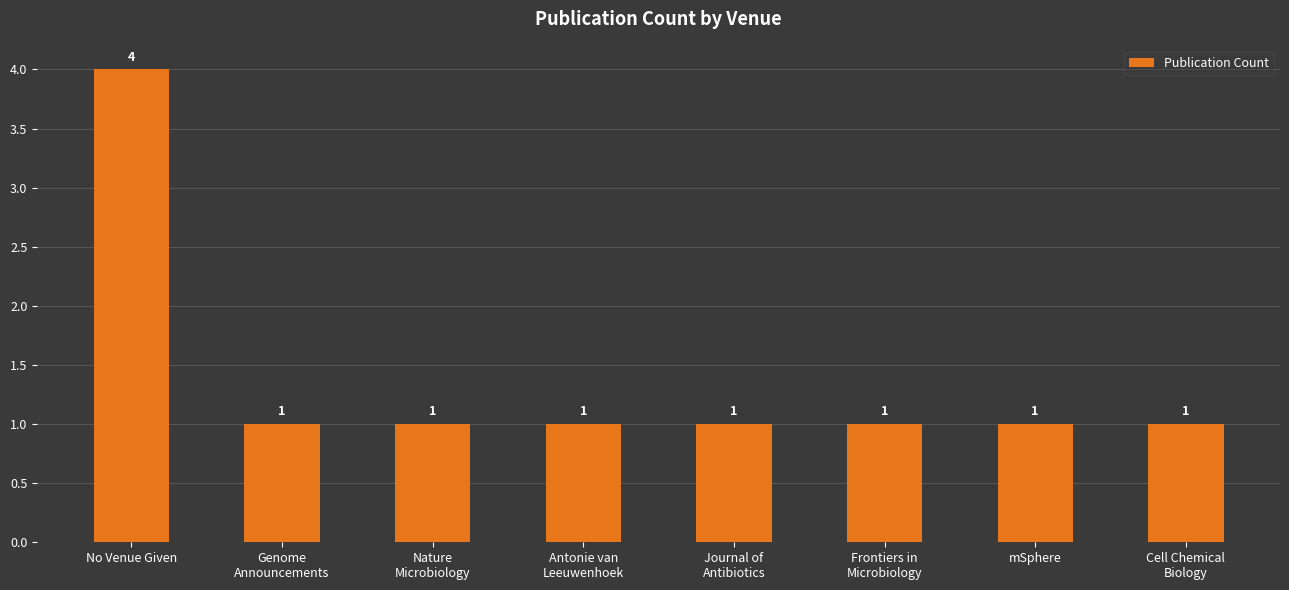

Approximately how many times larger is the value at No Venue Given compared to Genome
Announcements?

4.0